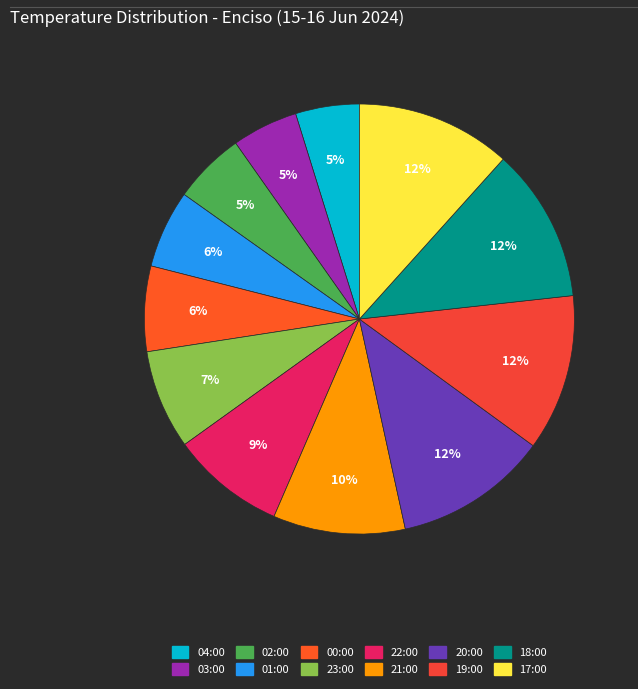

The 22:00 slice represents 9% of the pie. True or false?

True